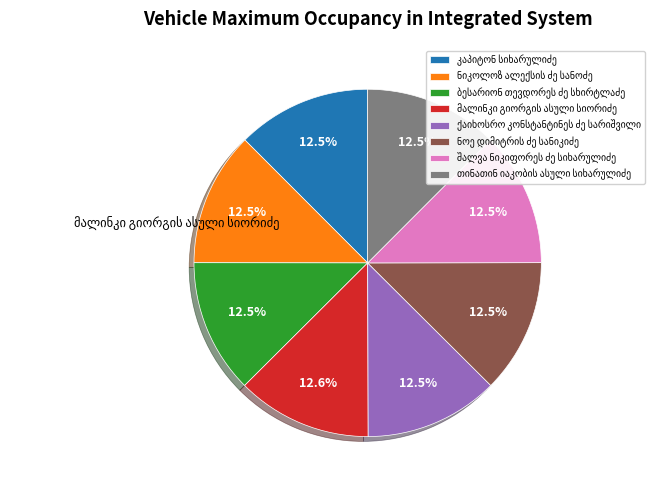

Is there a majority slice in this chart?

No